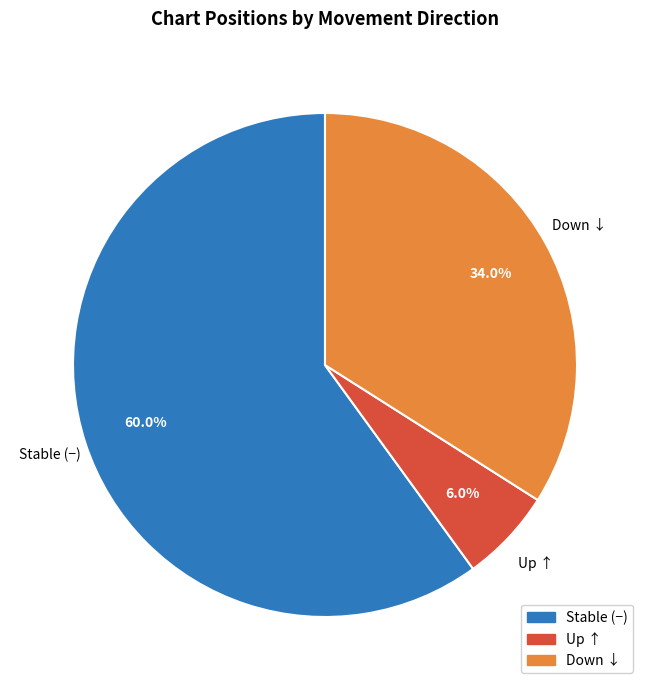

Does any single category account for the majority?

Yes